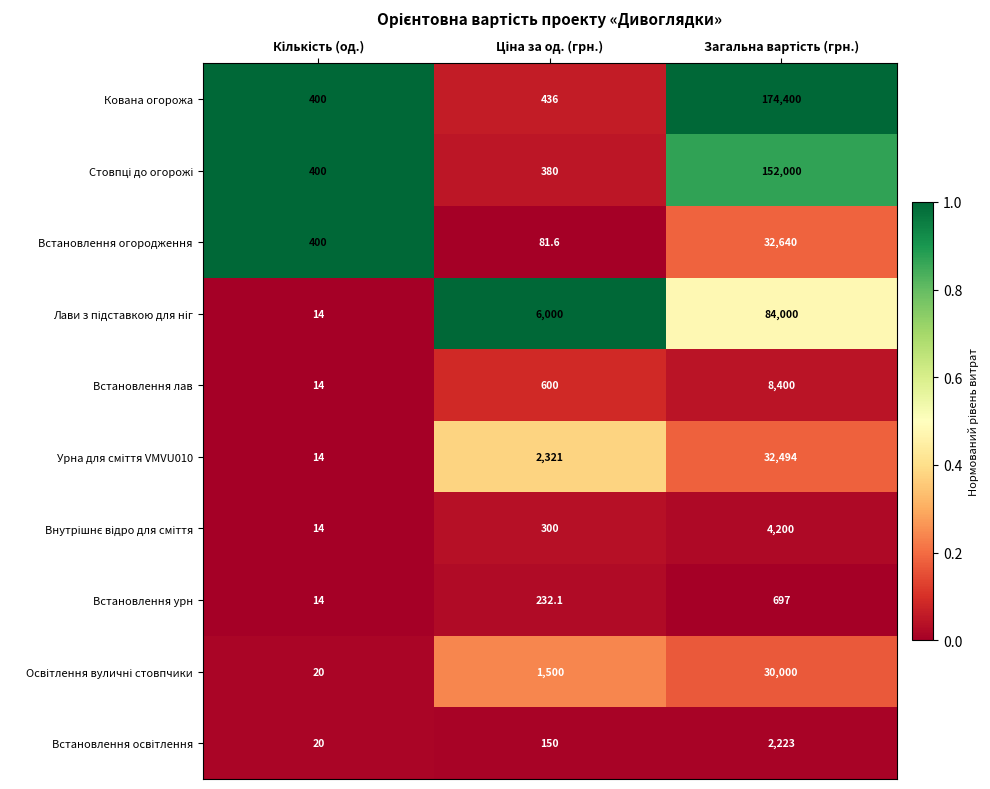

Count the number of categories in the chart.

3